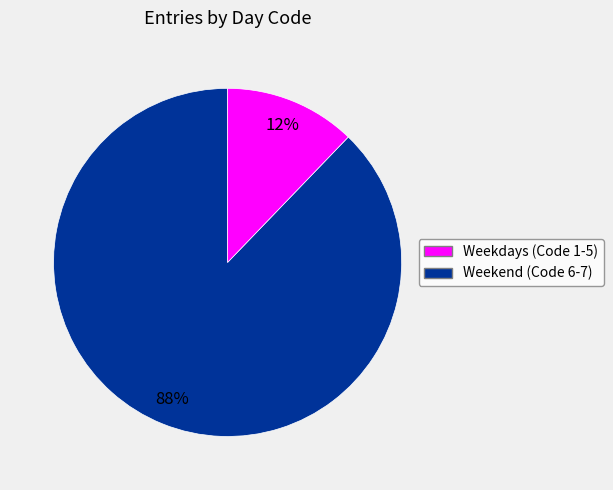

To the nearest percent, what is the difference between the largest and smallest slice percentages?

76%